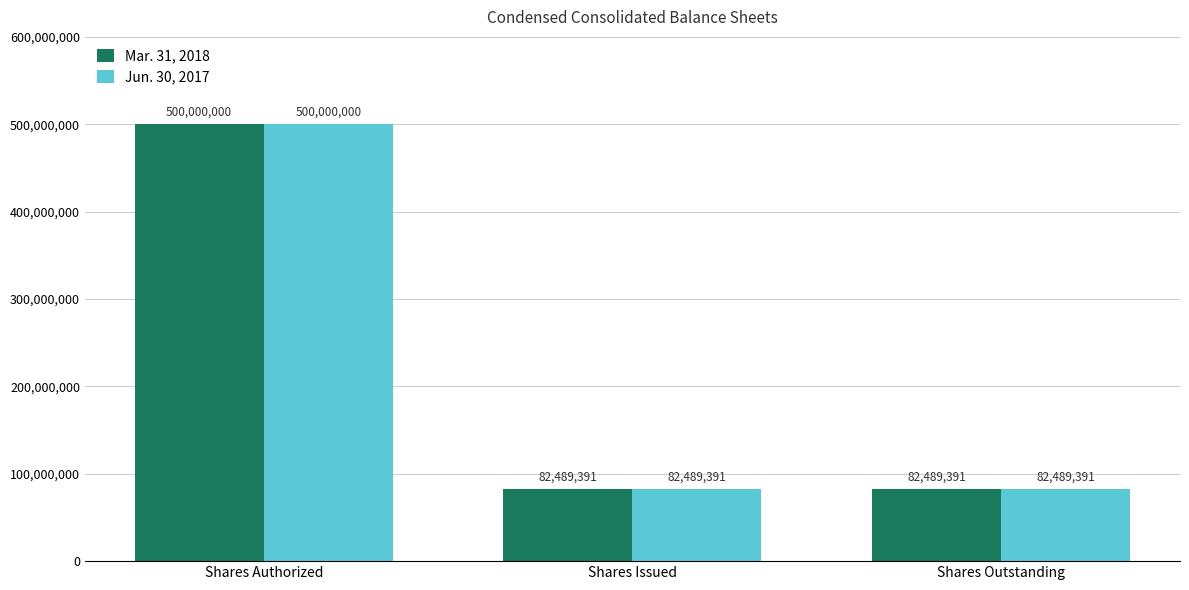

The Jun. 30, 2017 series shows 82489391 at Shares Issued. True or false?

True